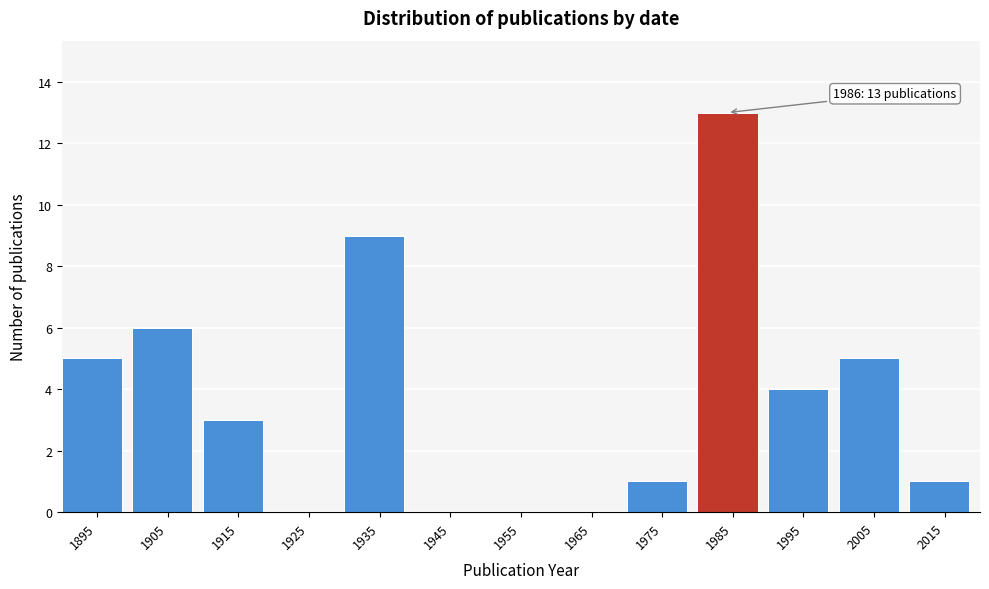

Reading left to right, list all the values displayed in this chart.

1895=5	1905=6	1915=3	1925=0	1935=9	1945=0	1955=0	1965=0	1975=1	1985=13	1995=4	2005=5	2015=1